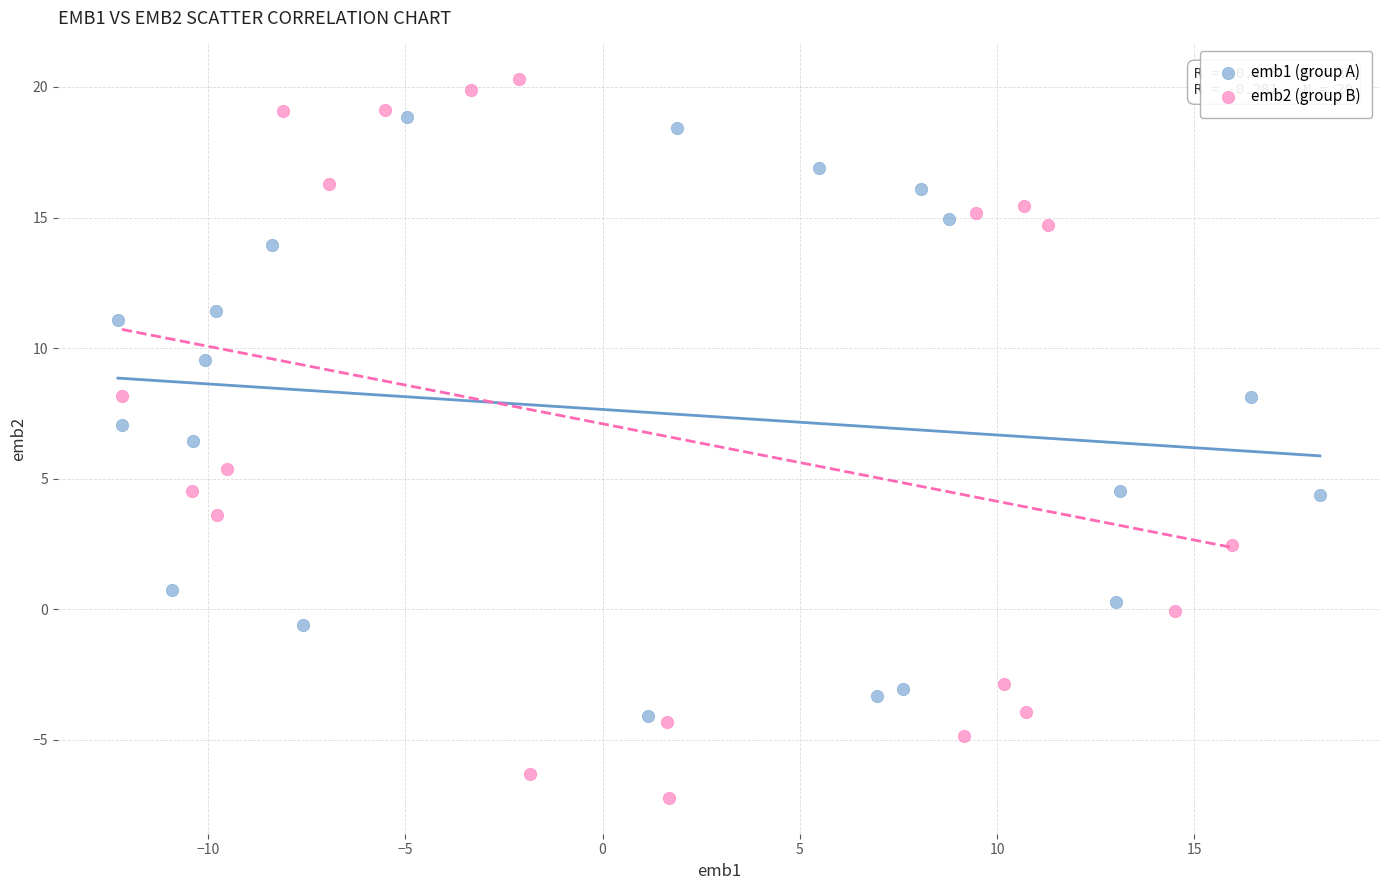

Which series contains the lowest Y value?

emb2 (group B)